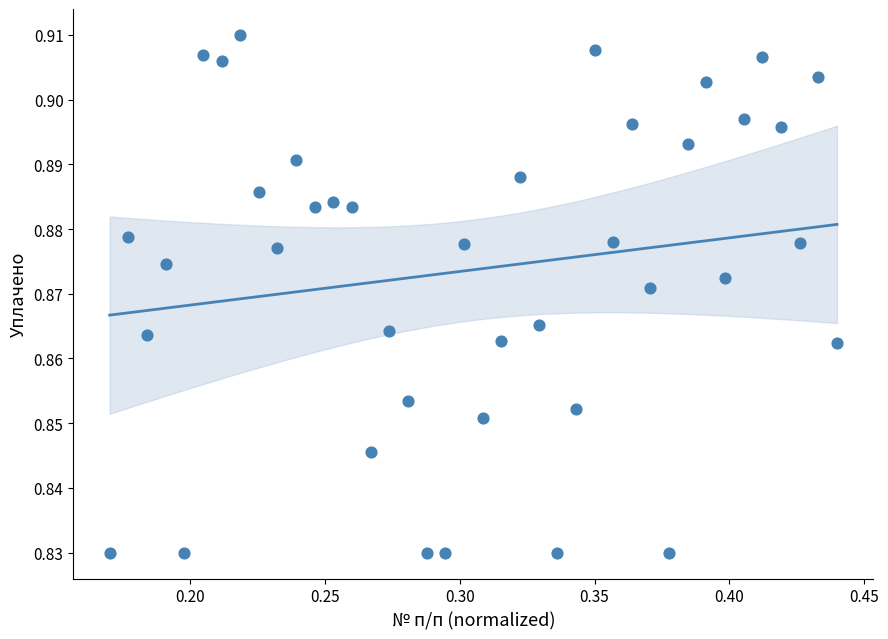

What is the range of X values (max minus min)?

0.3